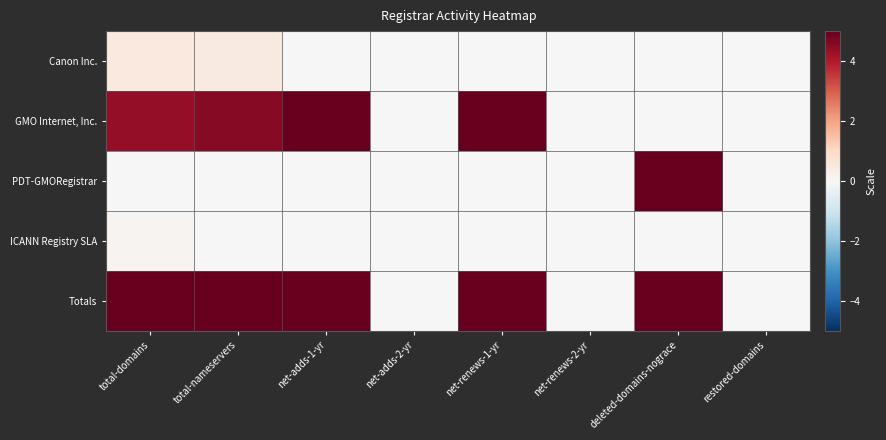

Reading right to left, transcribe all the data shown in this chart.

Canon Inc.: restored-domains=0.0	deleted-domains-nograce=0.0	net-renews-2-yr=0.0	net-renews-1-yr=0.0	net-adds-2-yr=0.0	net-adds-1-yr=0.0	total-nameservers=0.4	total-domains=0.5
GMO Internet, Inc.: restored-domains=0.0	deleted-domains-nograce=0.0	net-renews-2-yr=0.0	net-renews-1-yr=5.0	net-adds-2-yr=0.0	net-adds-1-yr=5.0	total-nameservers=4.6	total-domains=4.4
PDT-GMORegistrar: restored-domains=0.0	deleted-domains-nograce=5.0	net-renews-2-yr=0.0	net-renews-1-yr=0.0	net-adds-2-yr=0.0	net-adds-1-yr=0.0	total-nameservers=0.0	total-domains=0.0
ICANN Registry SLA: restored-domains=0.0	deleted-domains-nograce=0.0	net-renews-2-yr=0.0	net-renews-1-yr=0.0	net-adds-2-yr=0.0	net-adds-1-yr=0.0	total-nameservers=0.0	total-domains=0.1
Totals: restored-domains=0.0	deleted-domains-nograce=5.0	net-renews-2-yr=0.0	net-renews-1-yr=5.0	net-adds-2-yr=0.0	net-adds-1-yr=5.0	total-nameservers=5.0	total-domains=5.0